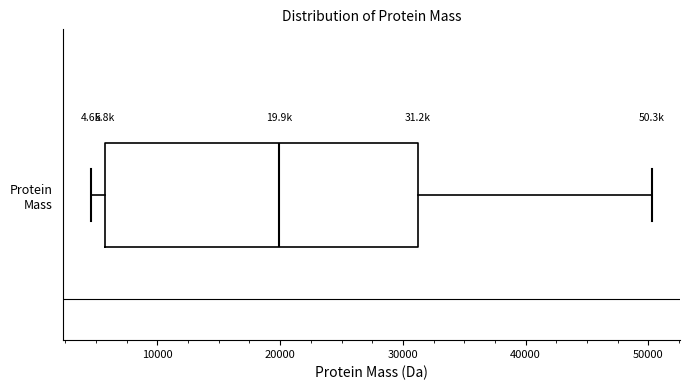

Transcribe this box plot: give where the median line is, the range the box spans, and where the two whiskers end, as read against the x-axis. The values are not printed on the chart, so give them approximately, as read against the axis.

median 20000, box 6000 to 31000, whiskers 5000 to 50000